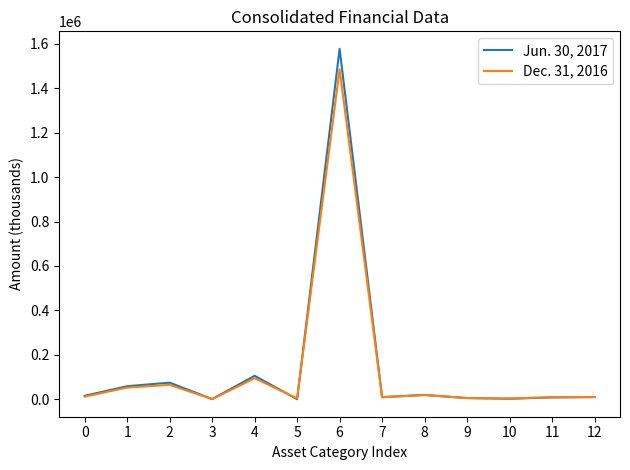

List the series in order of their peak value, highest first.

Jun. 30, 2017, Dec. 31, 2016